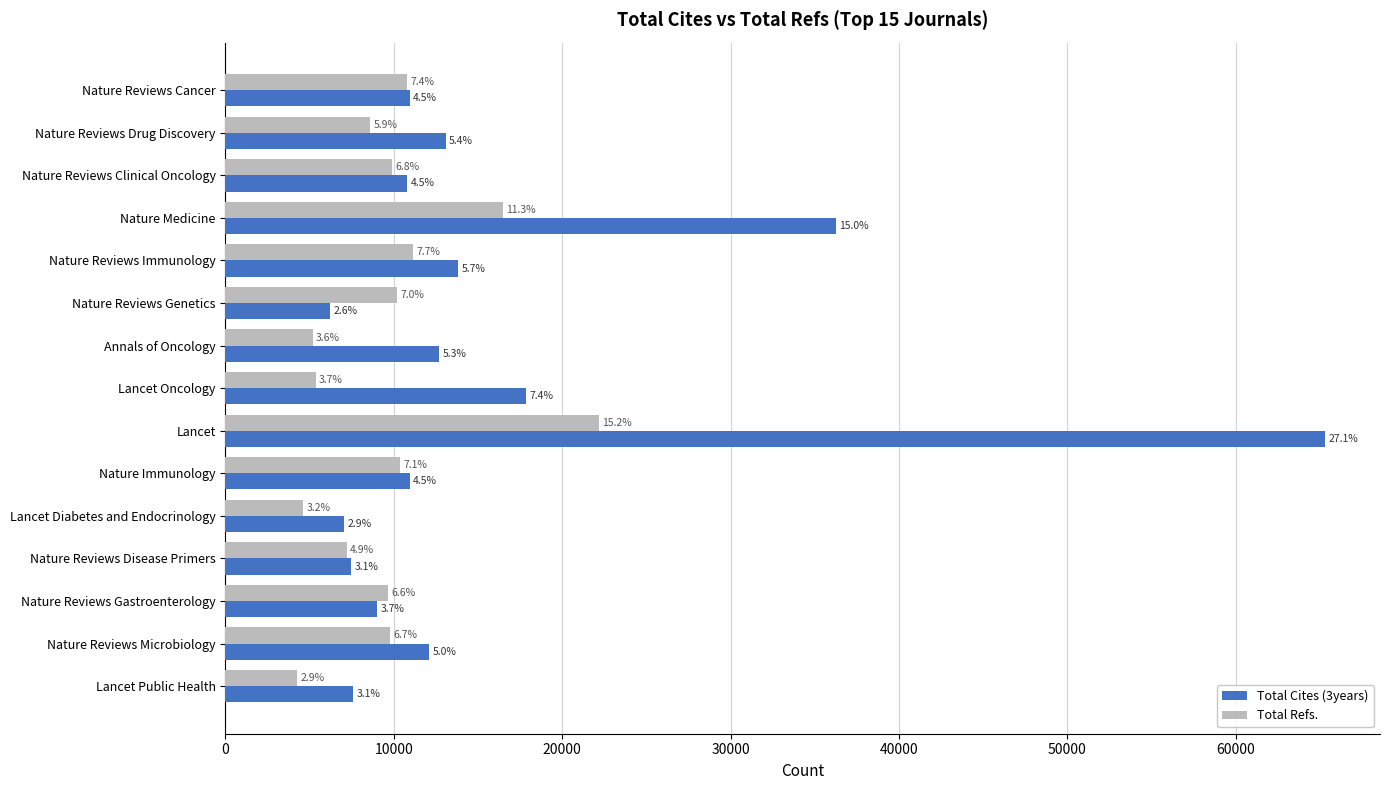

What are all the series names shown in the legend?

Total Cites (3years), Total Refs.